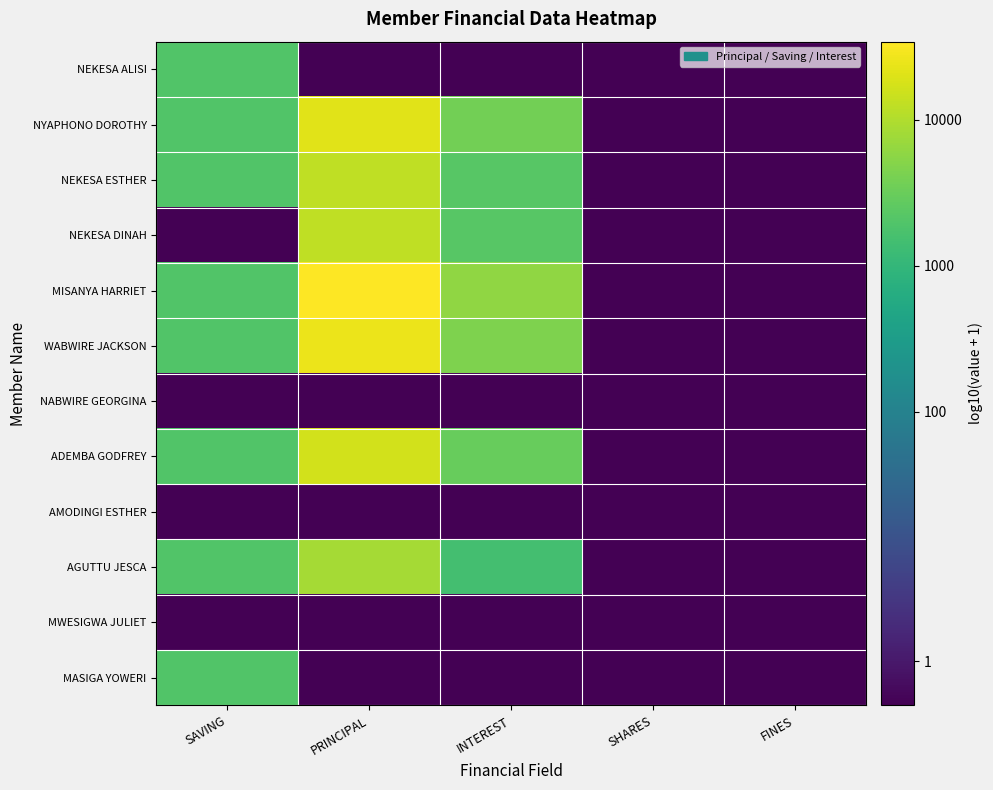

At which category is the sum across all series the highest?

PRINCIPAL